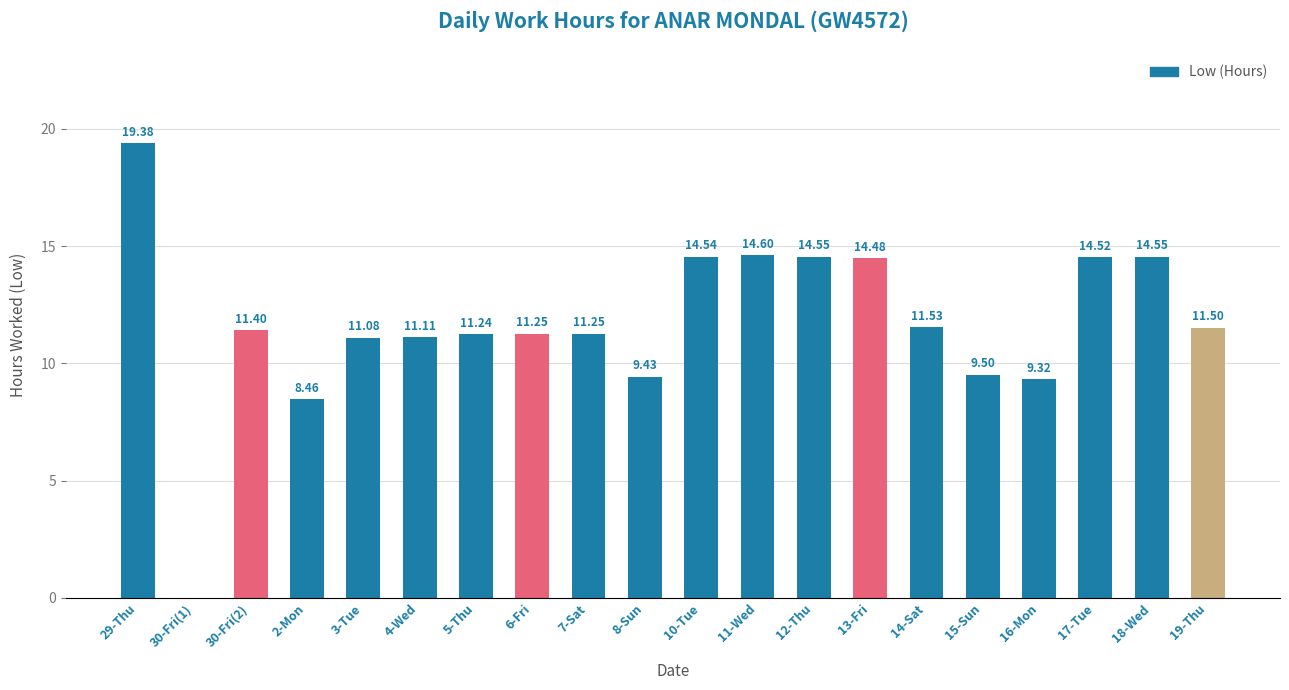

What is the average value?

11.7